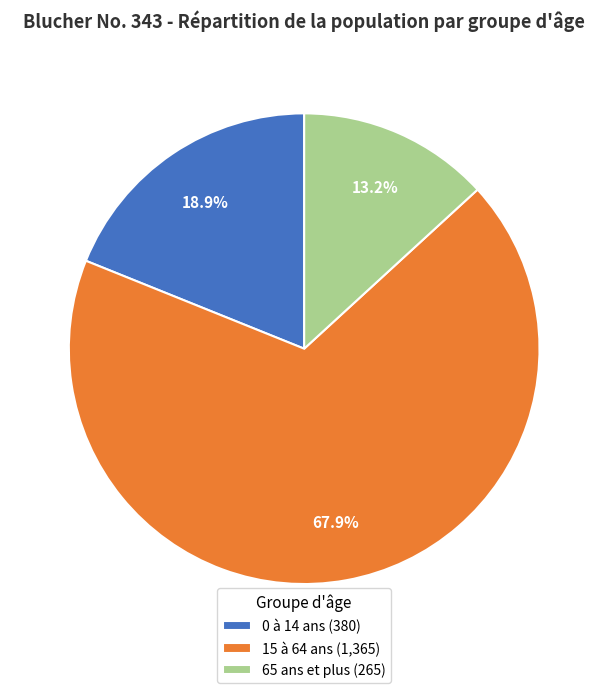

To the nearest percent, what portion does 65 ans et plus represent?

13%